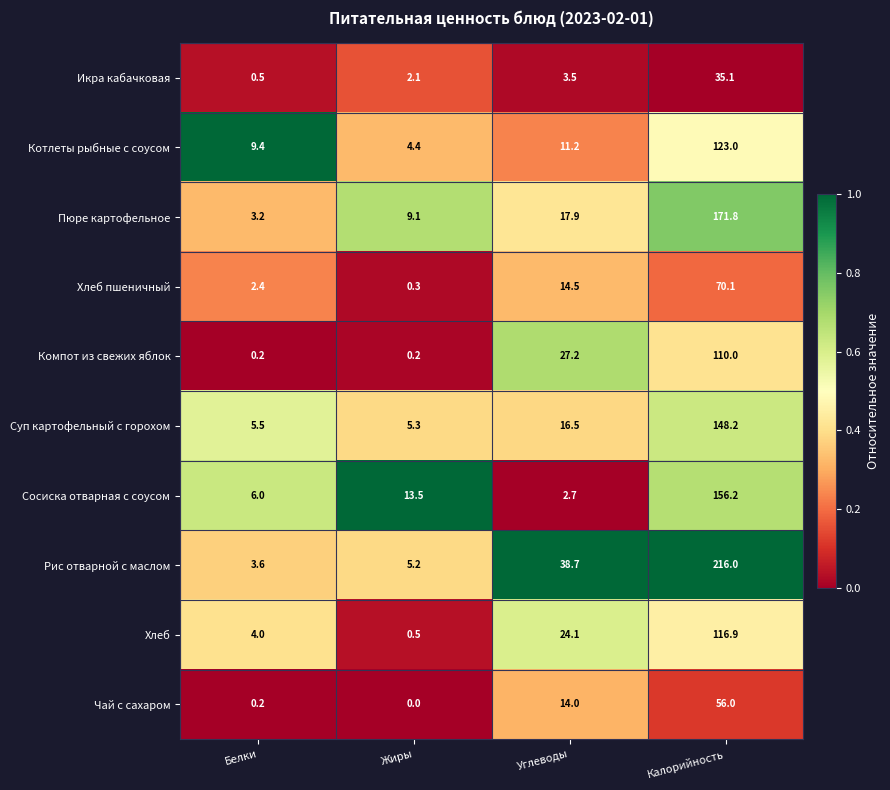

What is the difference between the Рис отварной с маслом values at Углеводы and Калорийность?

177.3